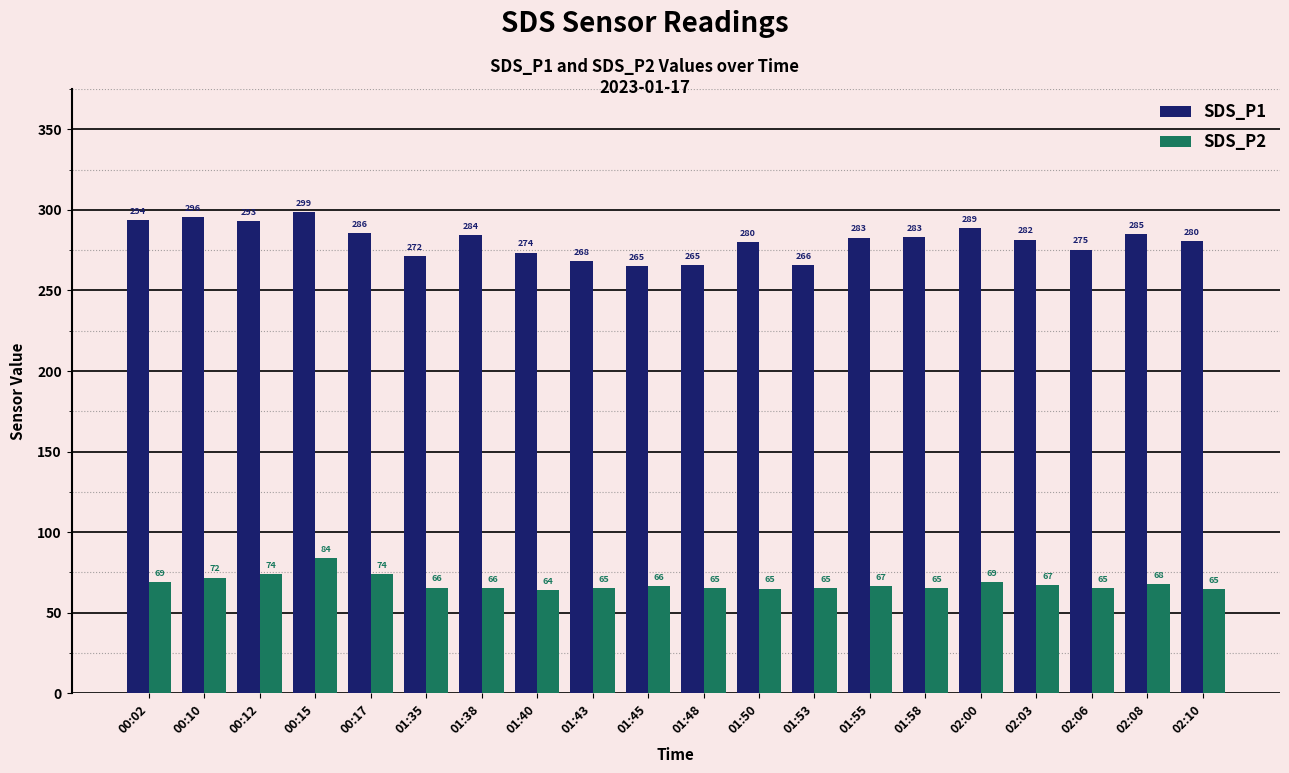

At how many categories does at least one series exceed 71?

20